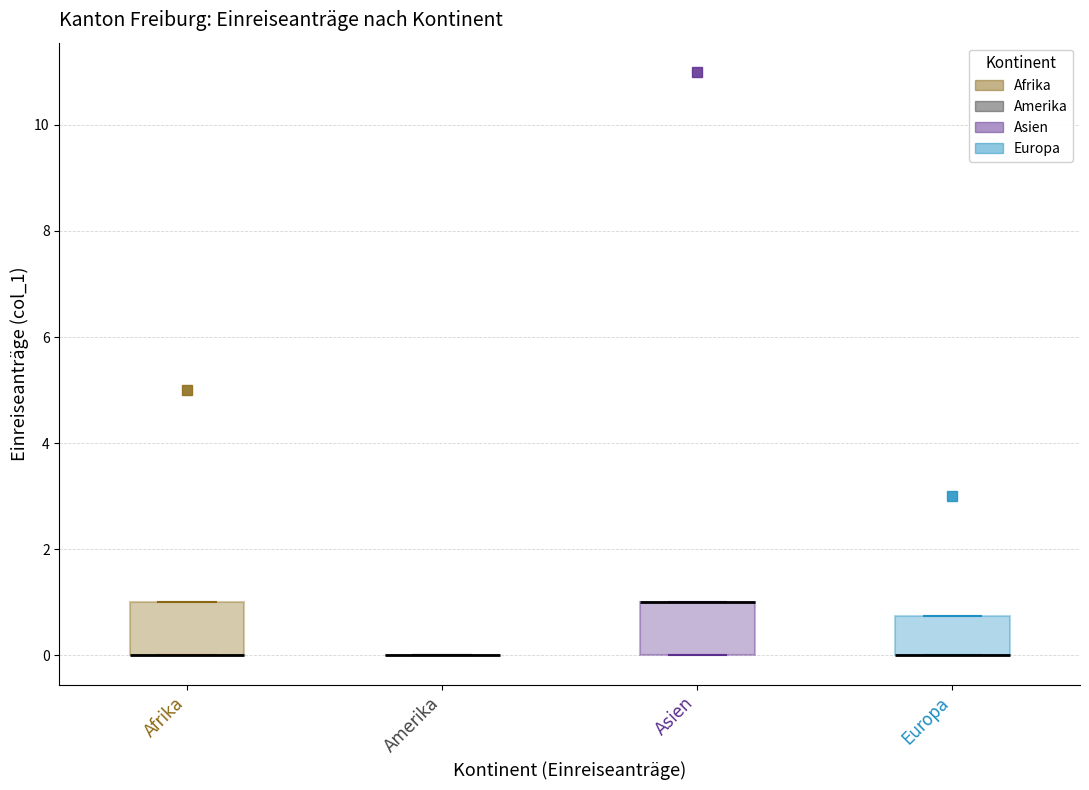

Reading left to right, read every box against the y-axis: the position of its median line, the range the box covers, and the ends of its whiskers. The values are not printed on the chart, so give them approximately, as read against the axis.

Afrika: median 0.0 (drawn on the box's lower edge), box 0.0 to 1.0, whiskers 0.0 to 1.0
Amerika: box collapsed to a line at 0.0, whiskers 0.0 to 0.0
Asien: median 1.0 (drawn on the box's upper edge), box 0.0 to 1.0, whiskers 0.0 to 1.0
Europa: median 0.0 (drawn on the box's lower edge), box 0.0 to 0.8, whiskers 0.0 to 0.8